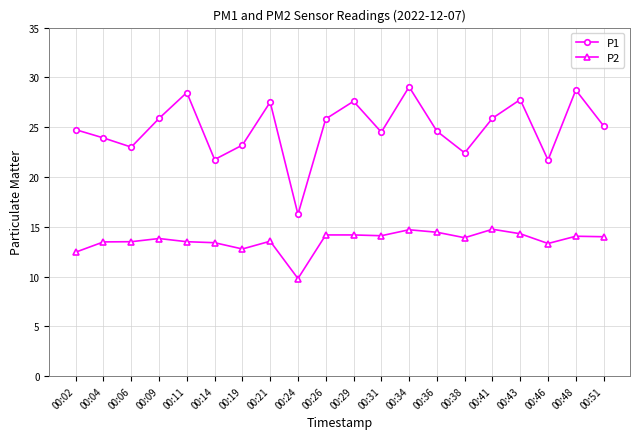

How many interior local valleys does the P1 series have?

6